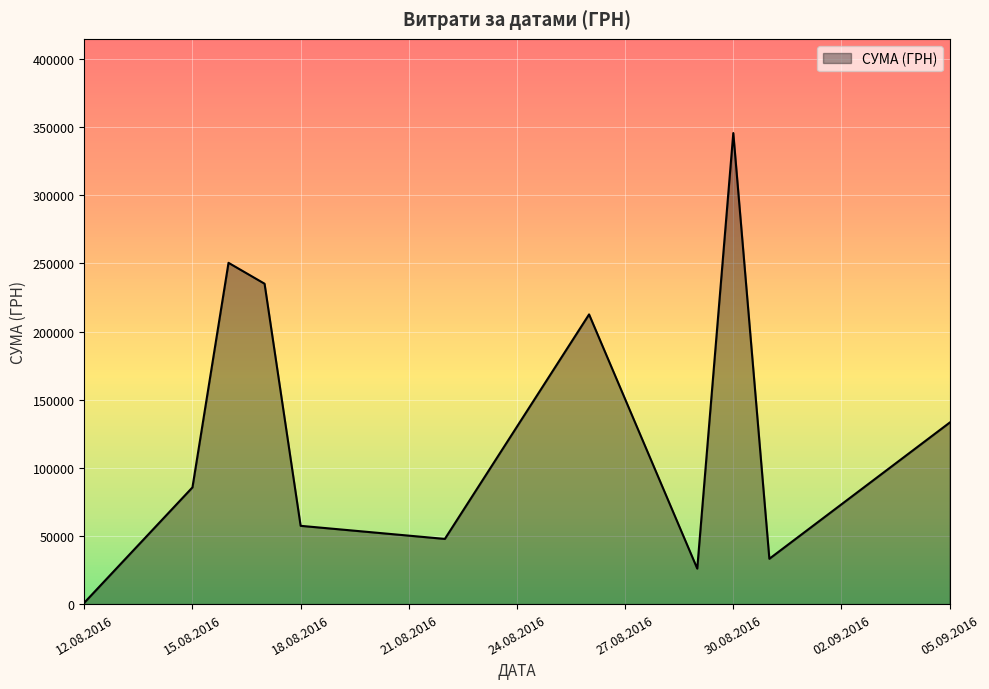

What is the difference between the maximum and minimum values?

344689.0